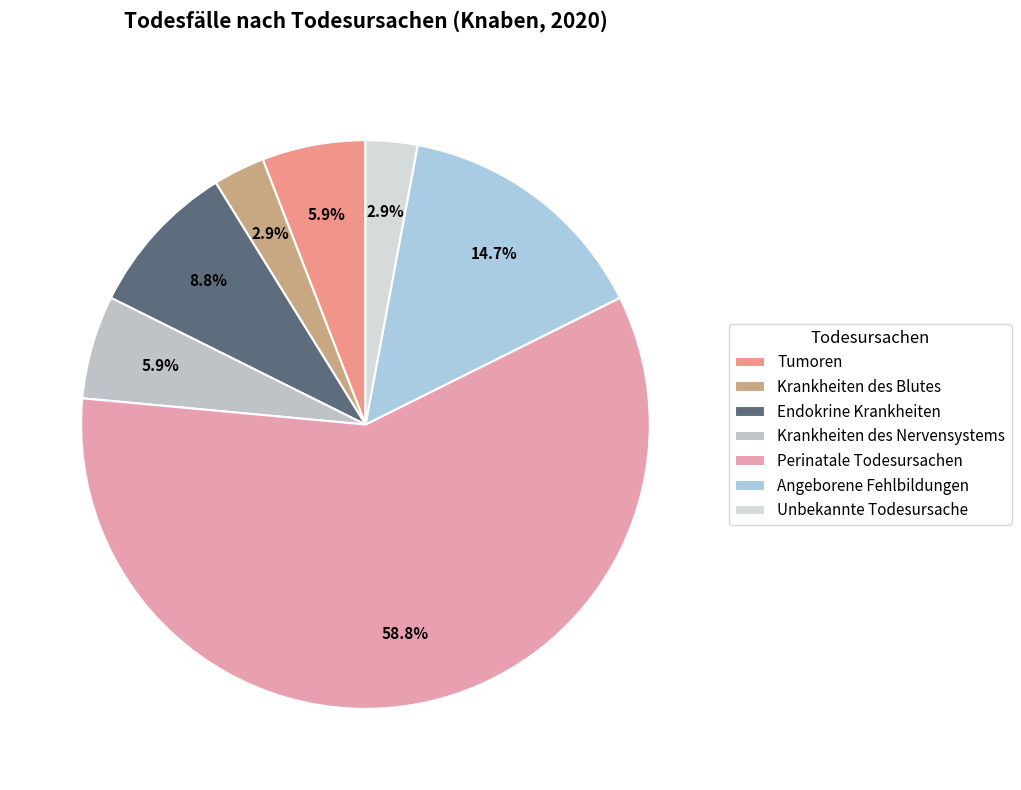

What is the largest slice in the pie chart?

Perinatale Todesursachen